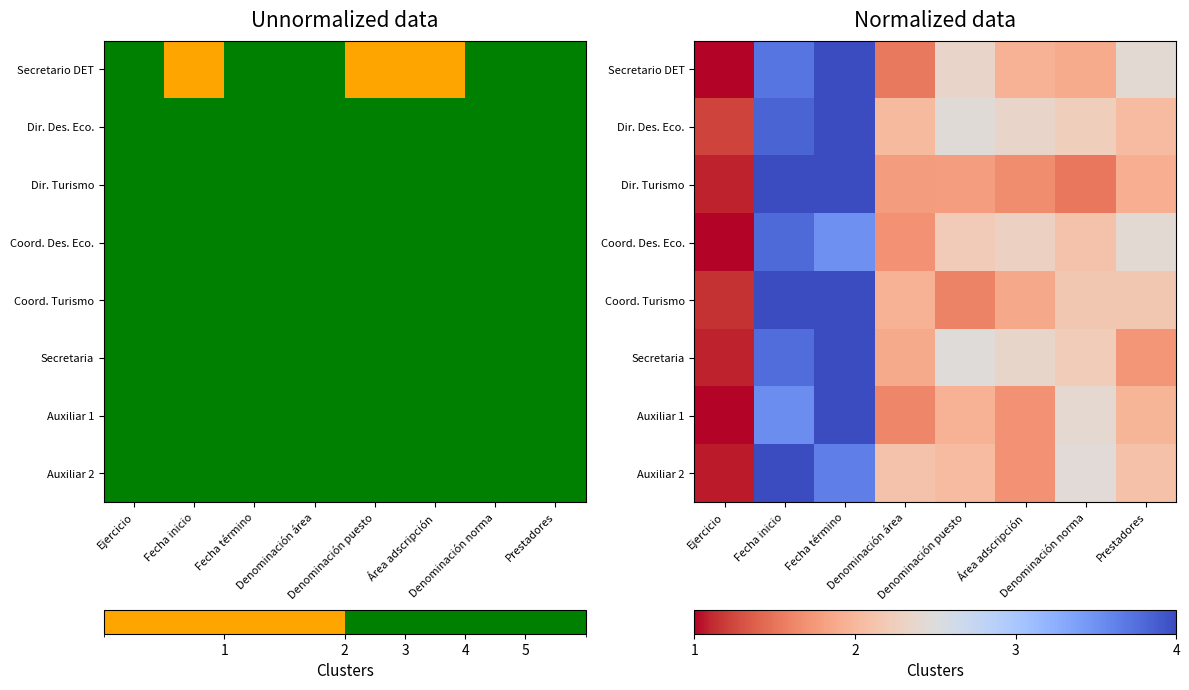

The Dir. Des. Eco. series shows 3.8 at Fecha inicio. True or false?

True